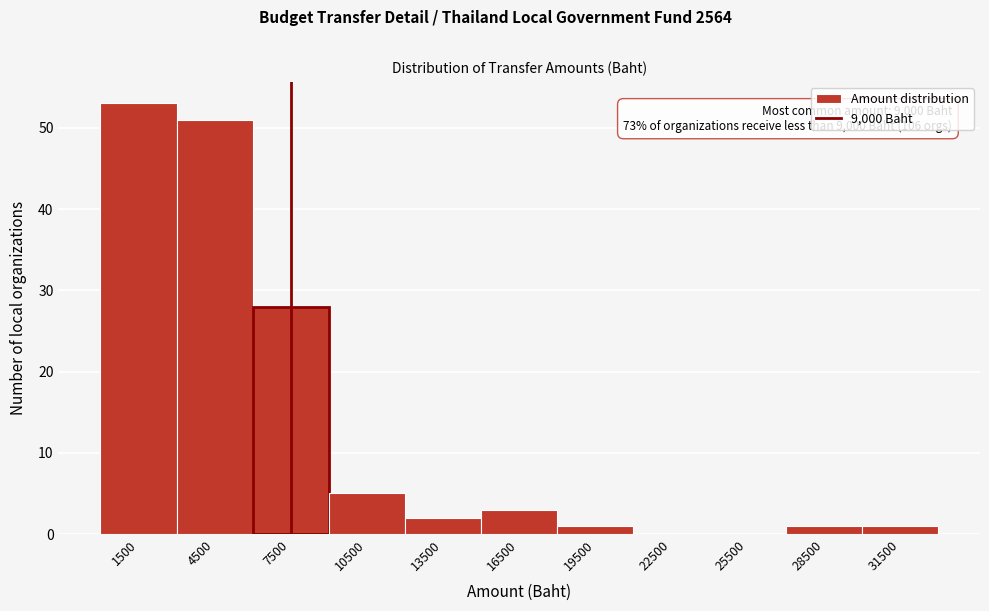

Reading left to right, extract all data points from this chart.

1500=53	4500=51	7500=28	10500=5	13500=2	16500=3	19500=1	22500=0	25500=0	28500=1	31500=1